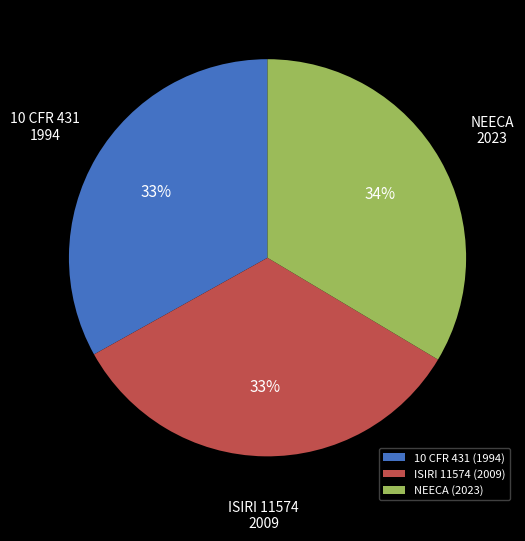

To the nearest percent, what percentage of the pie is NEECA (2023)?

34%